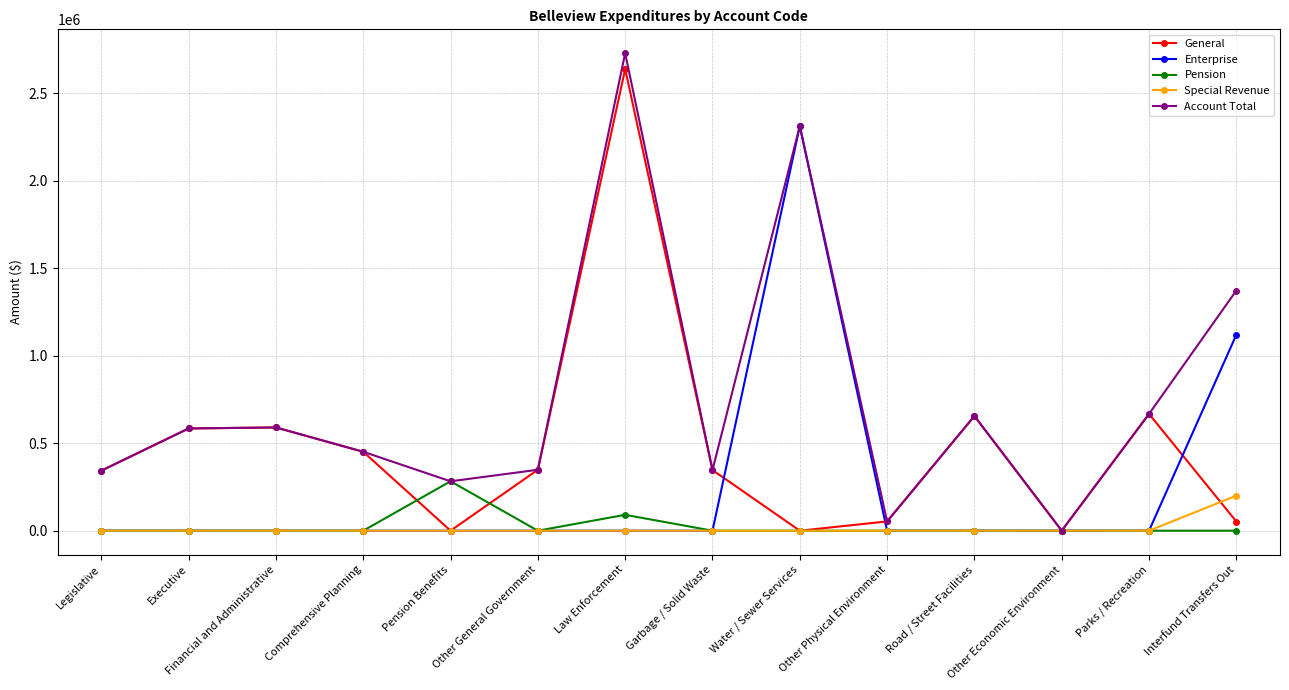

How many lines are shown in the chart?

5